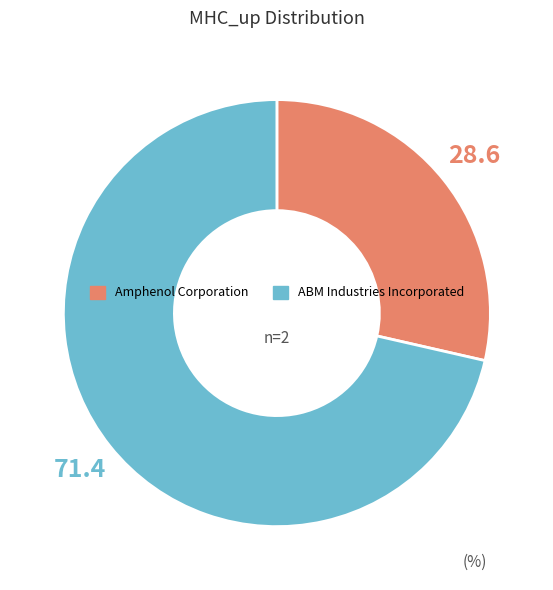

Is it true that ABM Industries Incorporated is 79% of the pie?

False